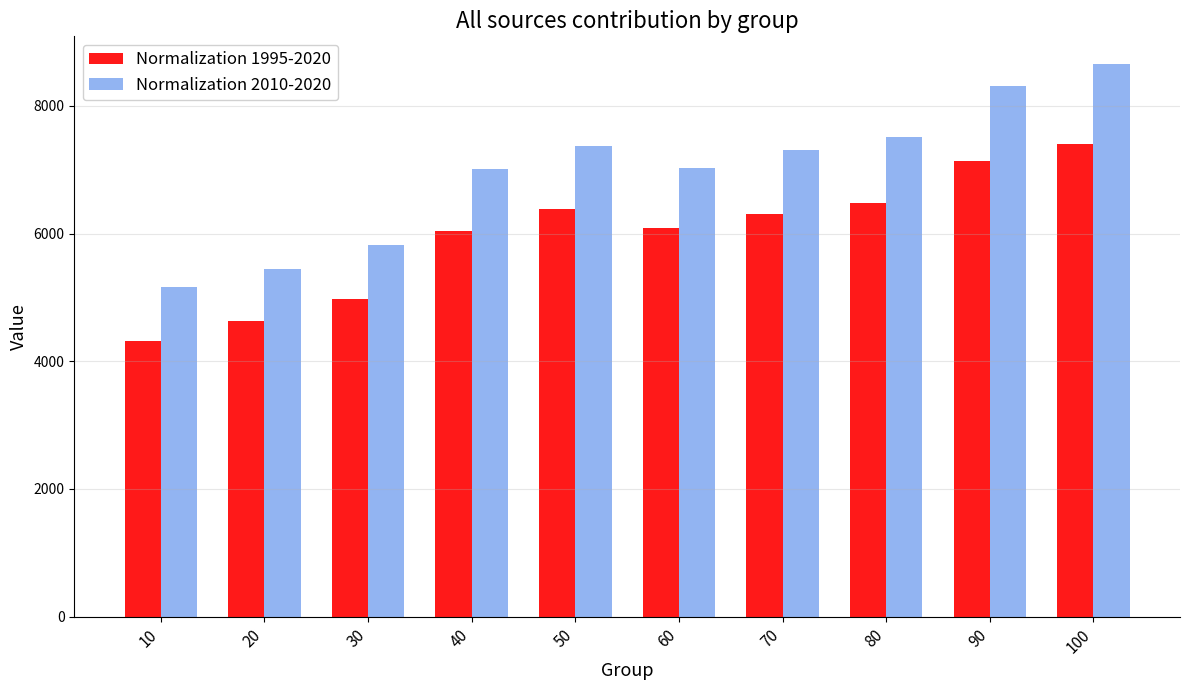

What are all the series names shown in the legend?

Normalization 1995-2020, Normalization 2010-2020